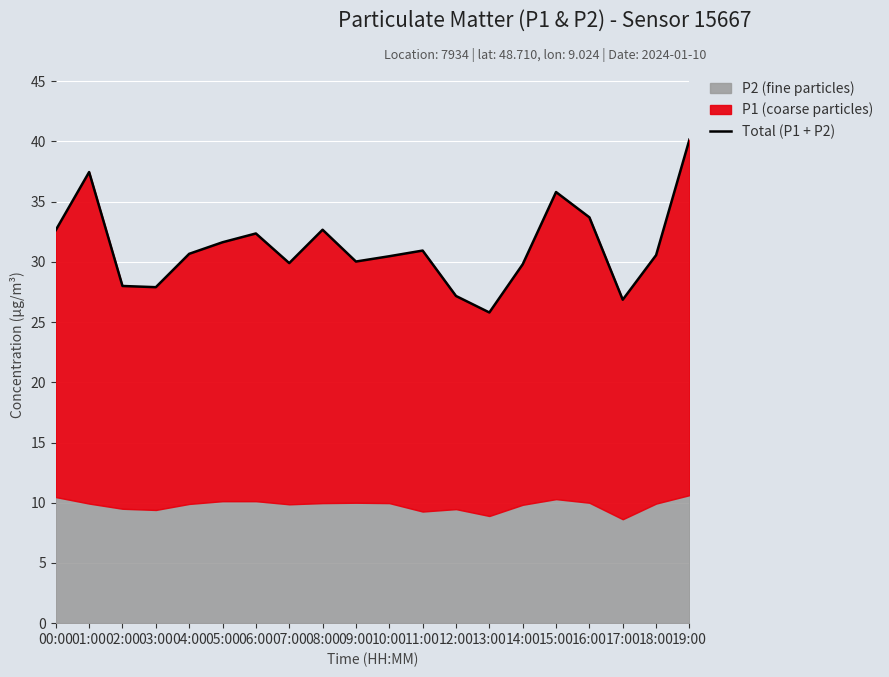

At which category does the chart reach its minimum across all series?

13:00